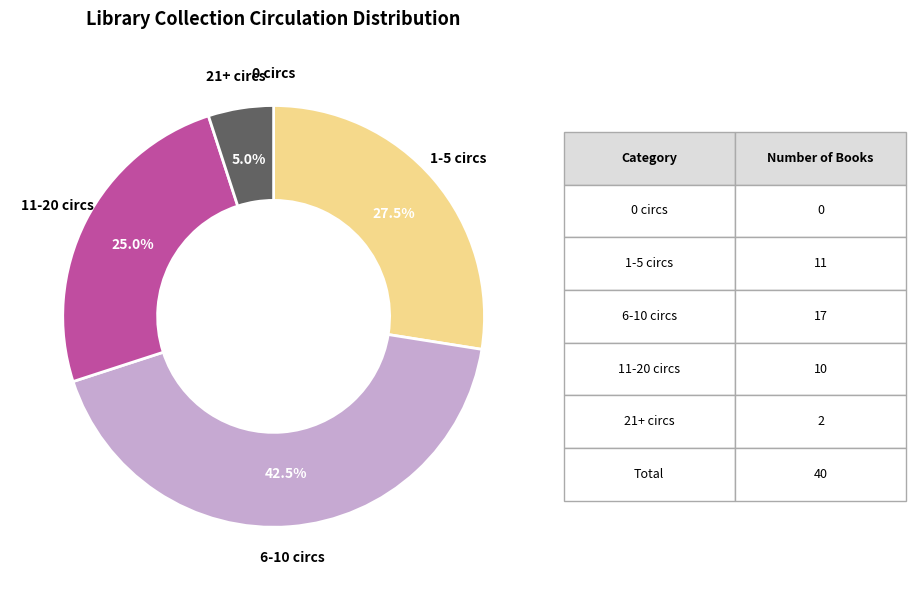

Is there any slice that represents more than half of the pie?

No